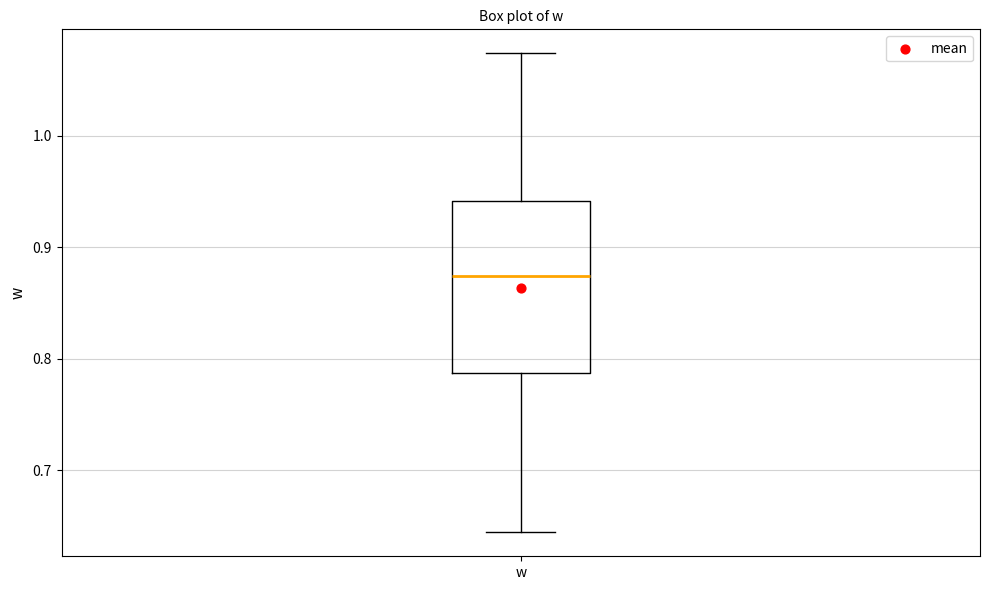

Transcribe this box plot: give where the median line is, the range the box spans, and where the two whiskers end, as read against the y-axis. The values are not printed on the chart, so give them approximately, as read against the axis.

median 0.87, box 0.79 to 0.94, whiskers 0.64 to 1.07